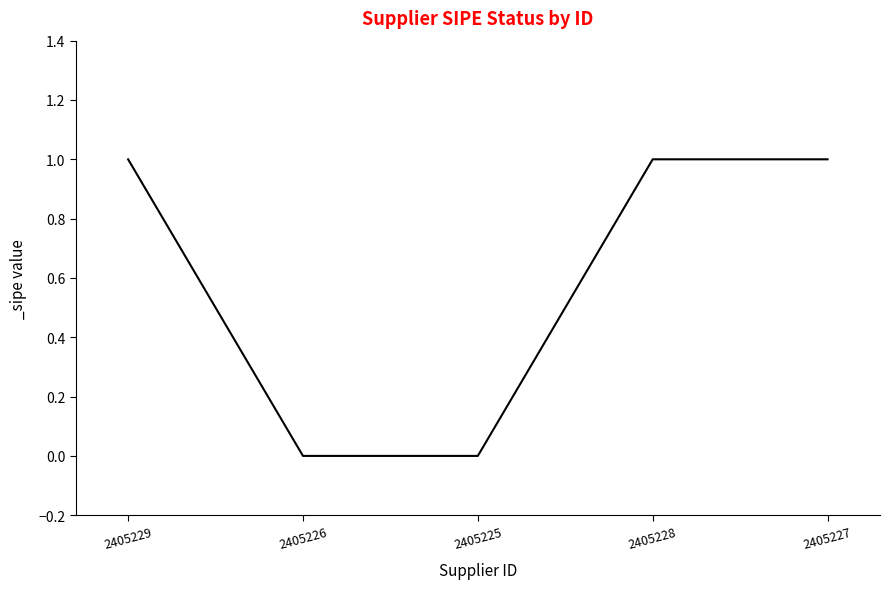

The value at 2405225 is 0. True or false?

True